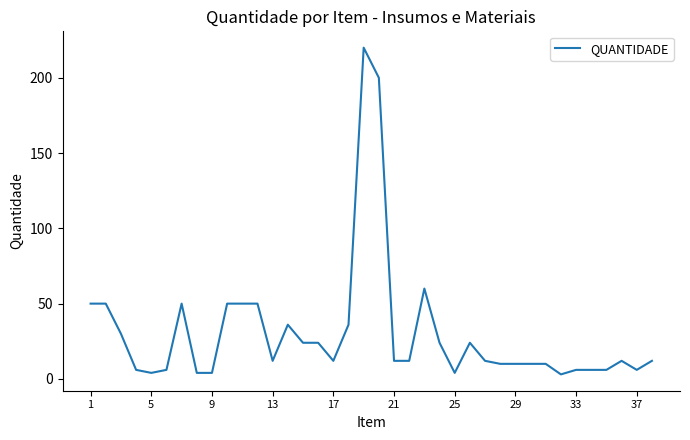

What is the greatest value displayed?

220